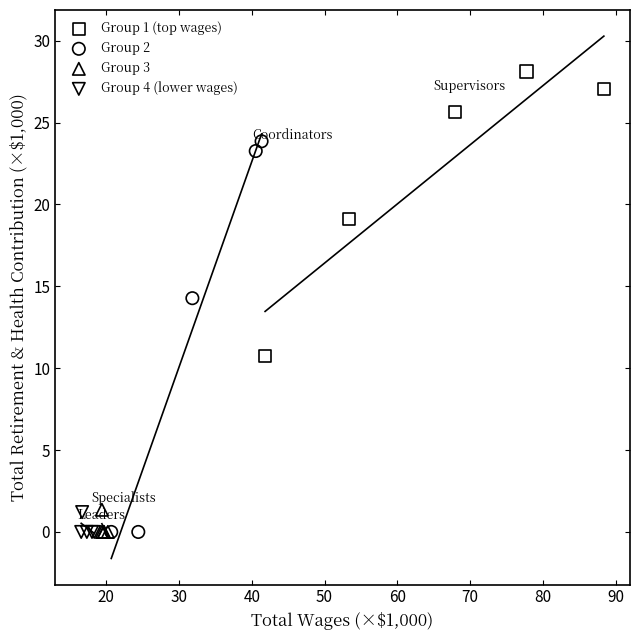

Which series reaches the maximum Y coordinate?

Group 1 (top wages)